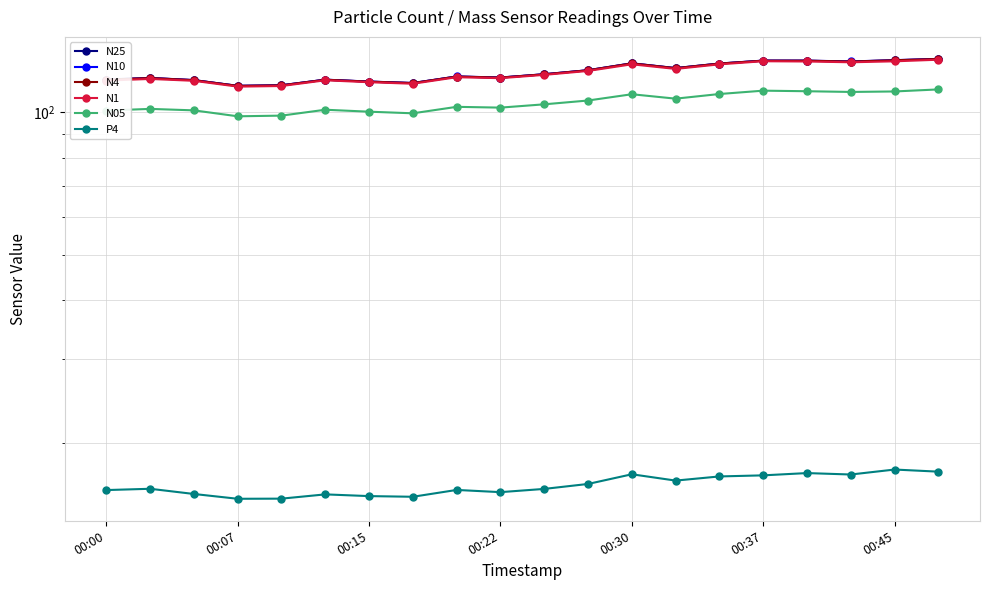

Which series changed the most between 00:45 and 14?

N10